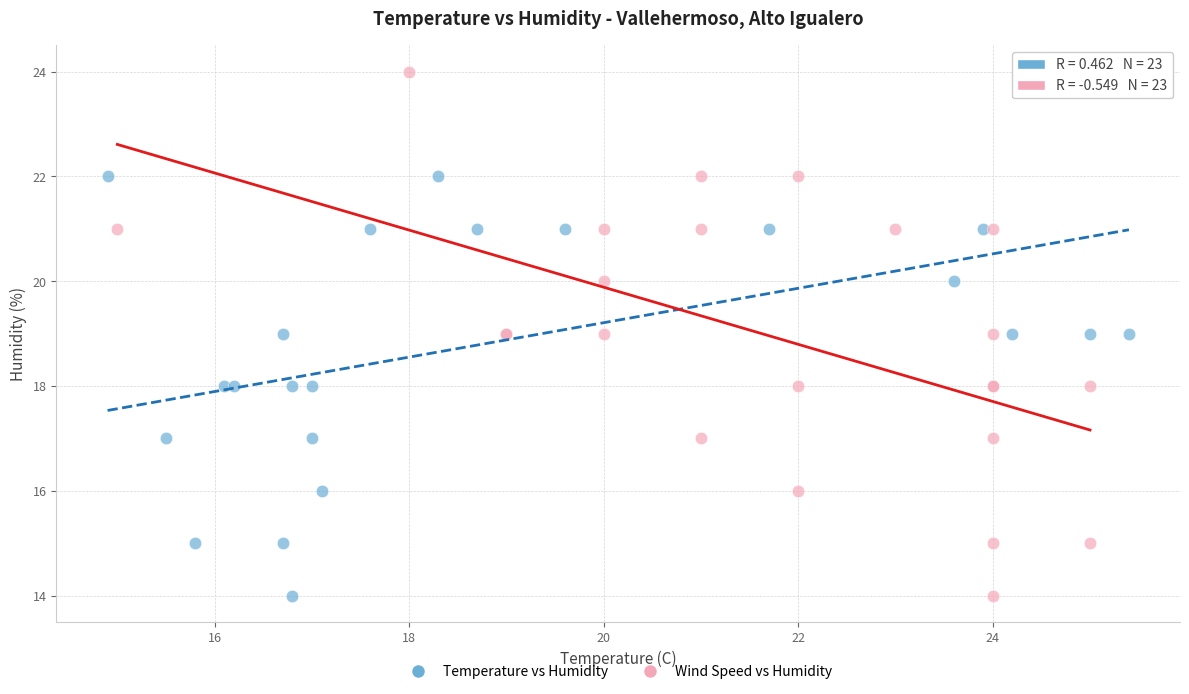

What are all the series names shown in the legend?

Temperature vs Humidity, Wind Speed vs Humidity